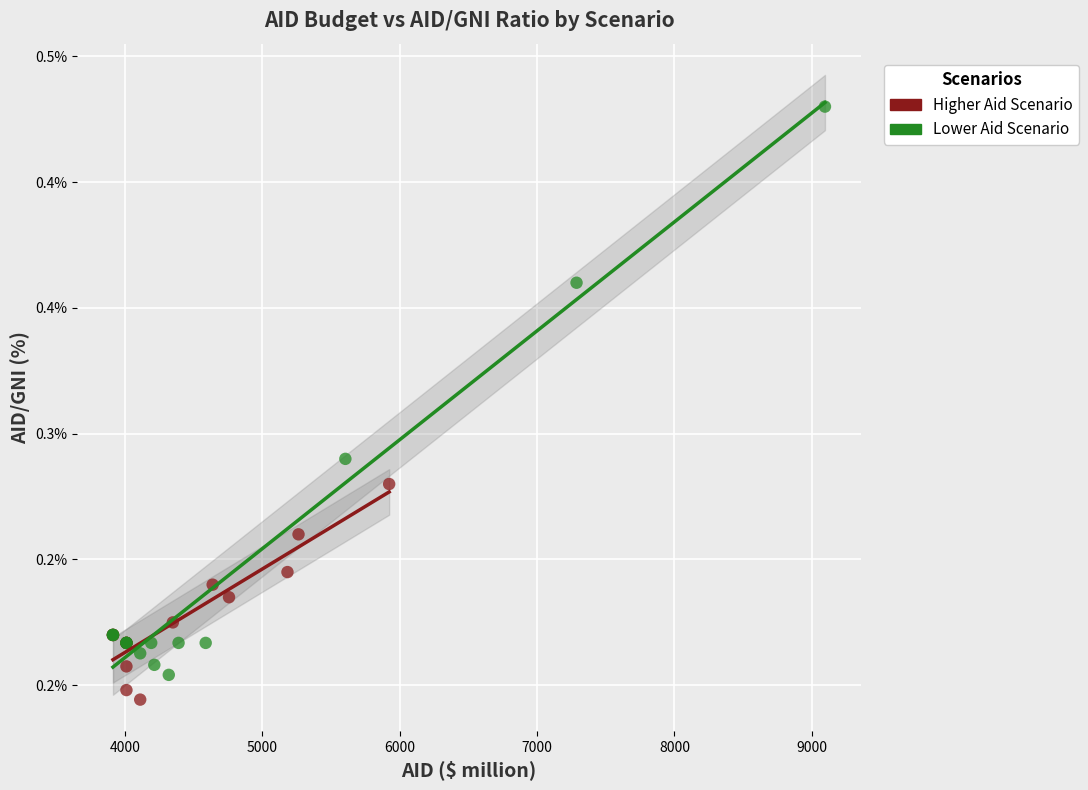

What are all the series names shown in the legend?

Higher Aid Scenario, Lower Aid Scenario